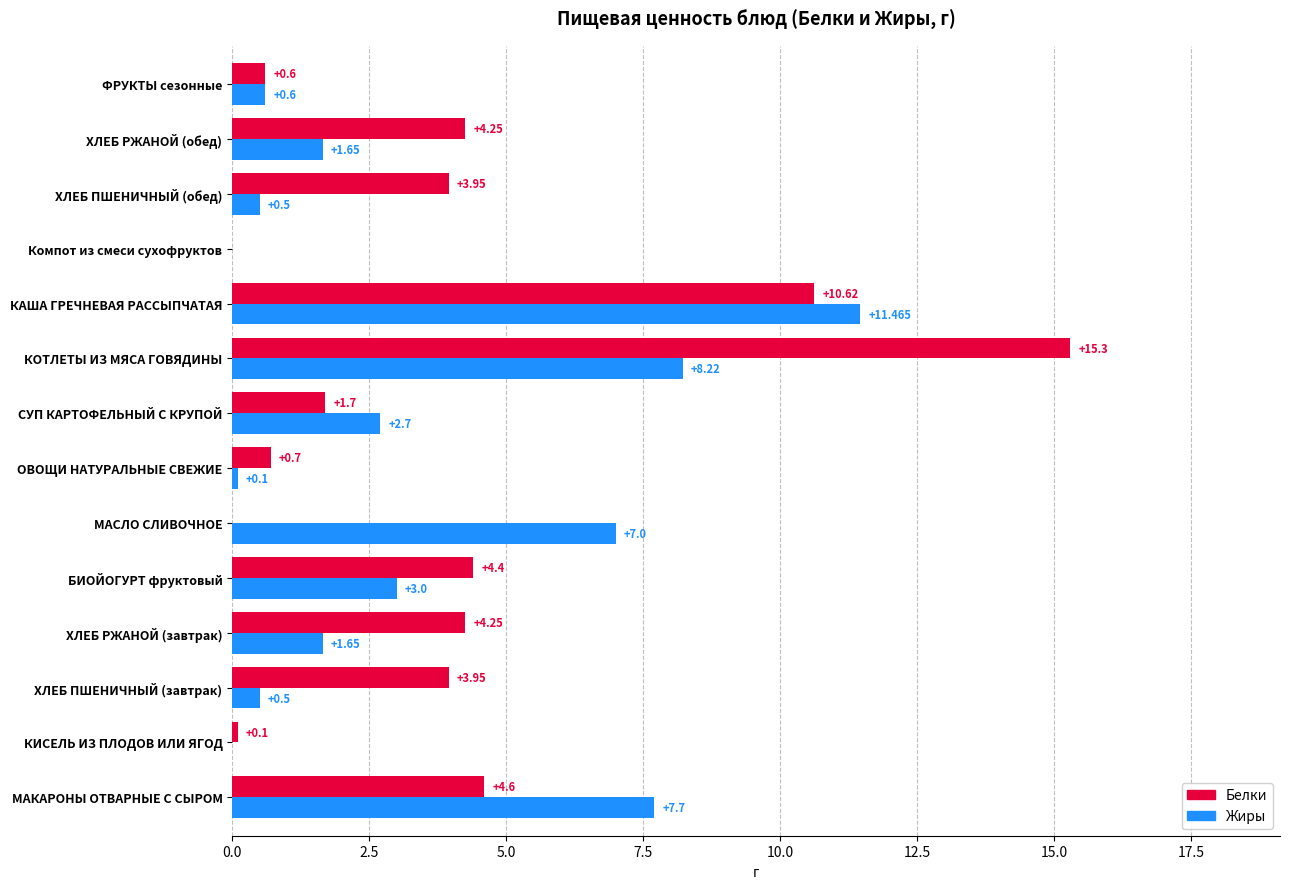

Where is Жиры nearest to the value 5?

БИОЙОГУРТ фруктовый